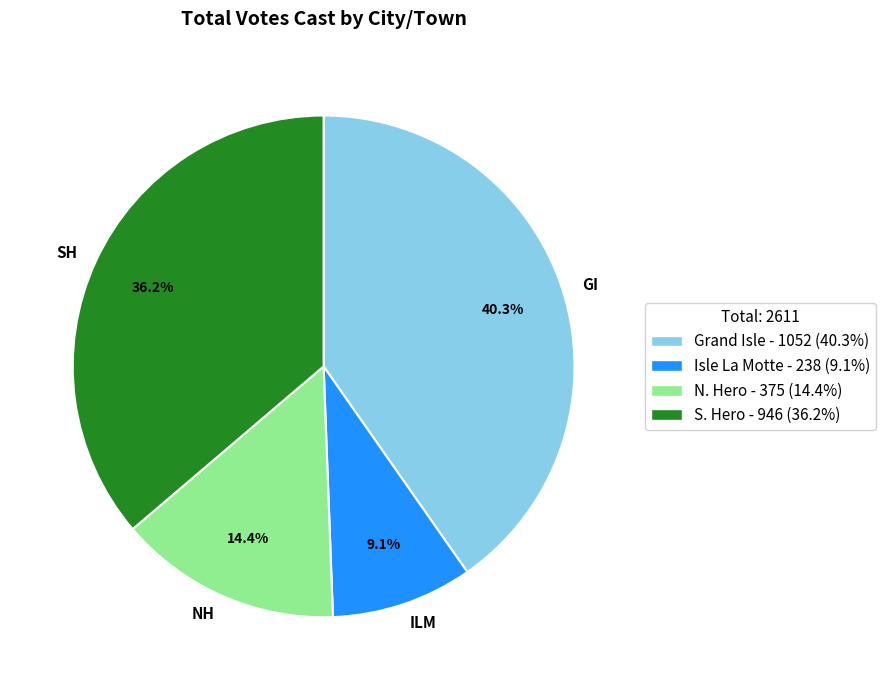

Is there a majority slice in this chart?

No